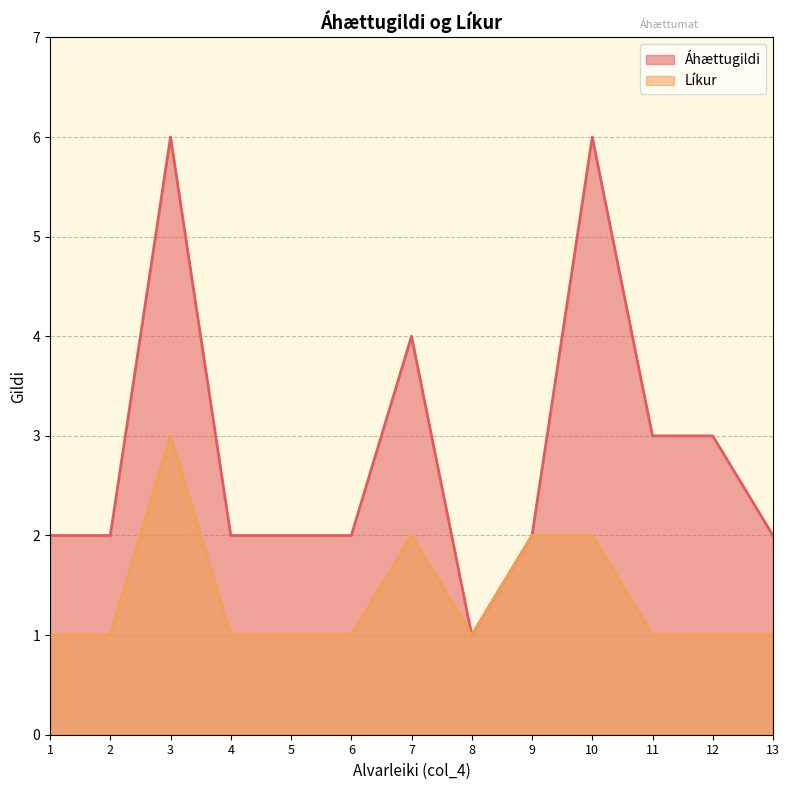

The value of Líkur at 4 is 1. True or false?

True